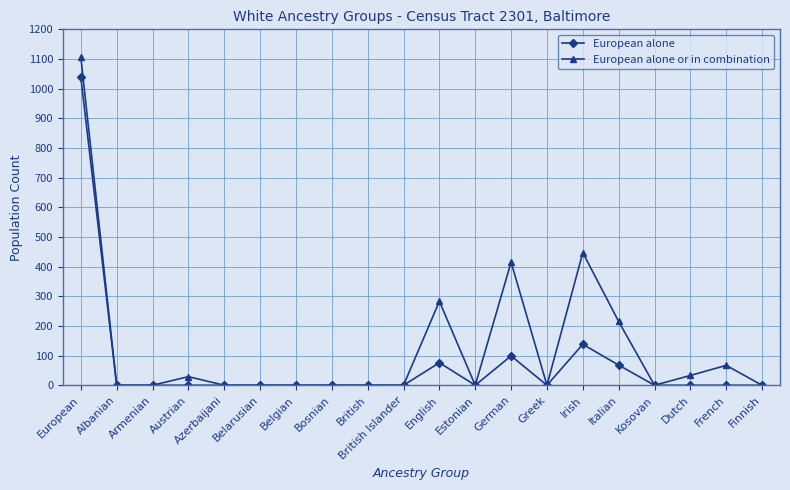

What is the difference between the highest and lowest values at Italian?

147